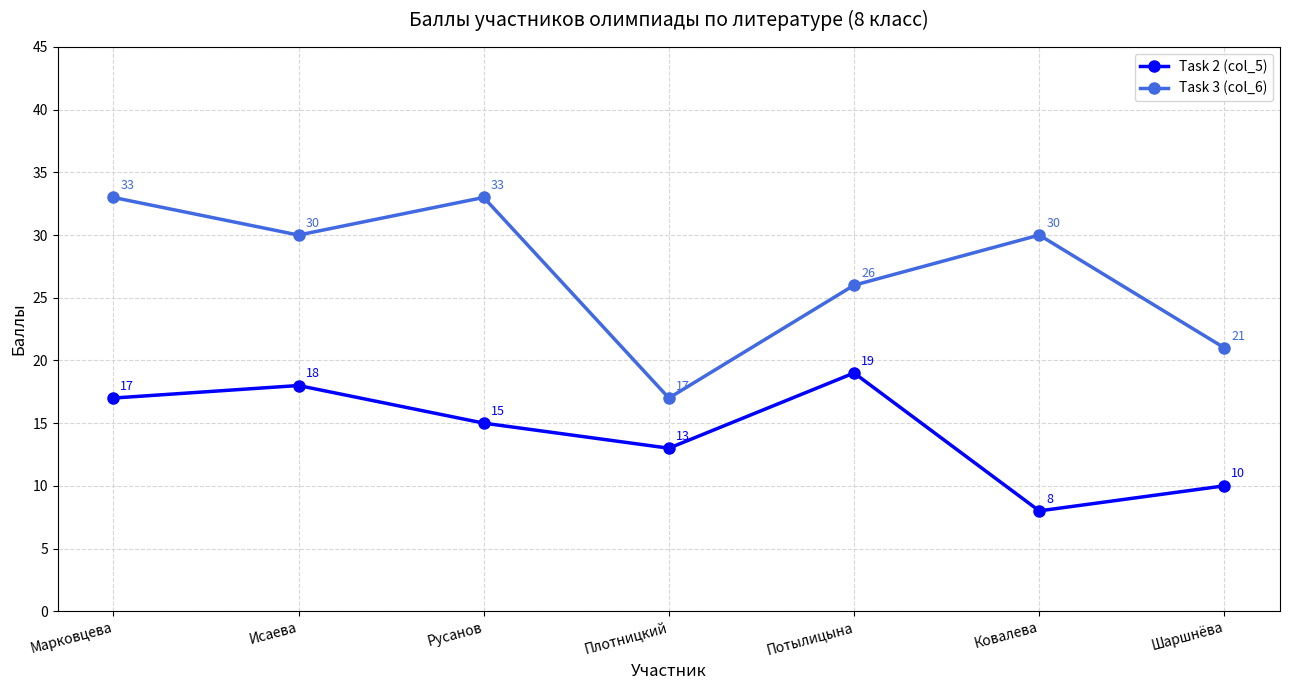

What is the average value of the Task 2 (col_5) series?

14